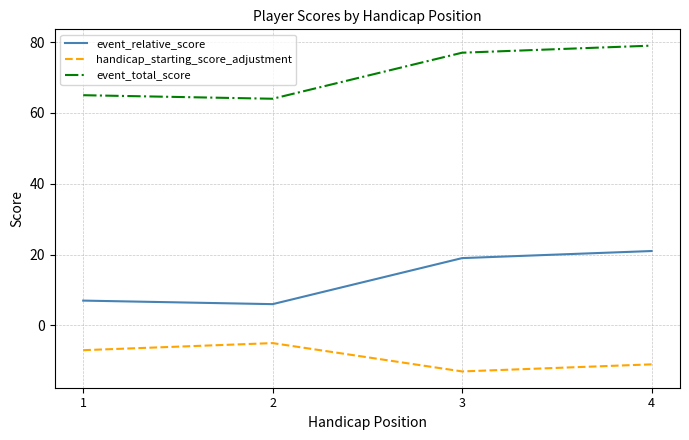

True or false: handicap_starting_score_adjustment and event_total_score cross at least once.

False